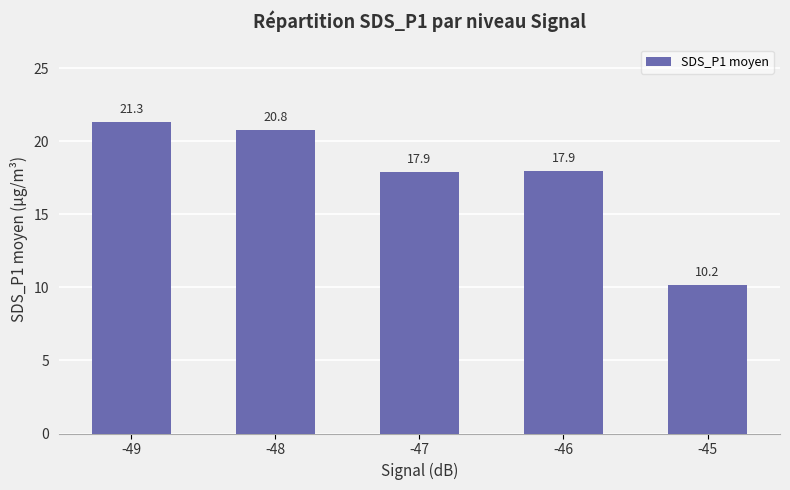

Reading right to left, extract all data points from this chart.

10.2	17.9	17.9	20.8	21.3